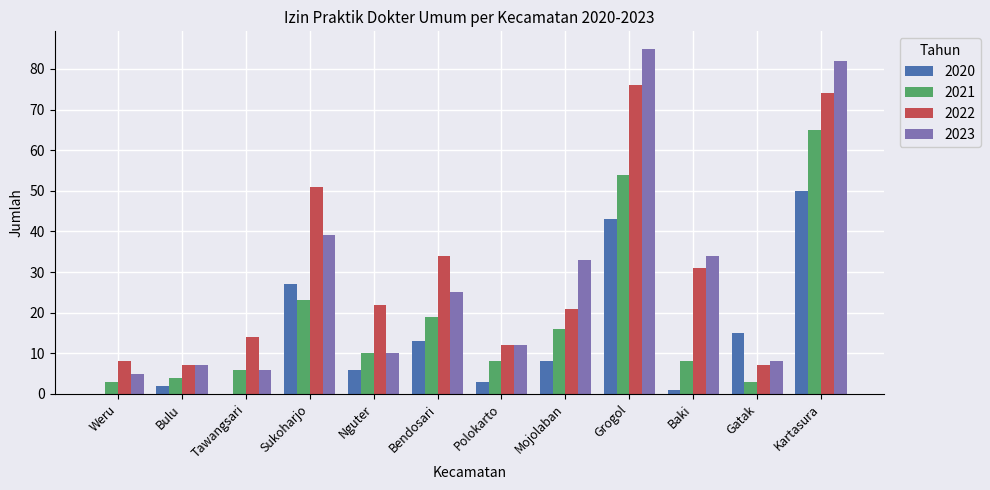

Where is 2021 nearest to the value 34?

Sukoharjo